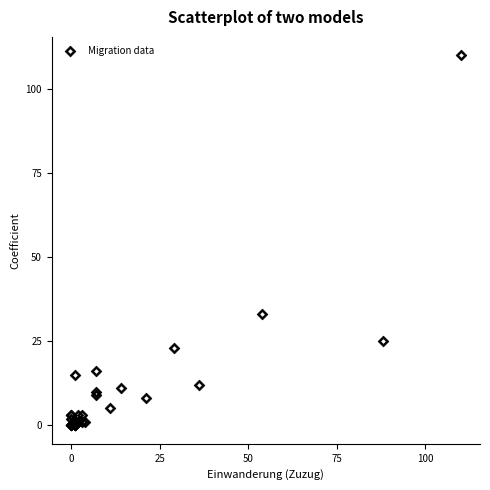

What Y value in the scatter plot is closest to 55?

33